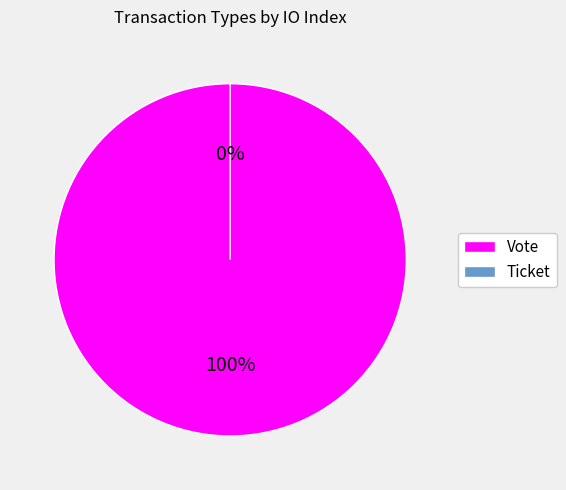

Combined, do Vote and Ticket account for over 50%?

Yes